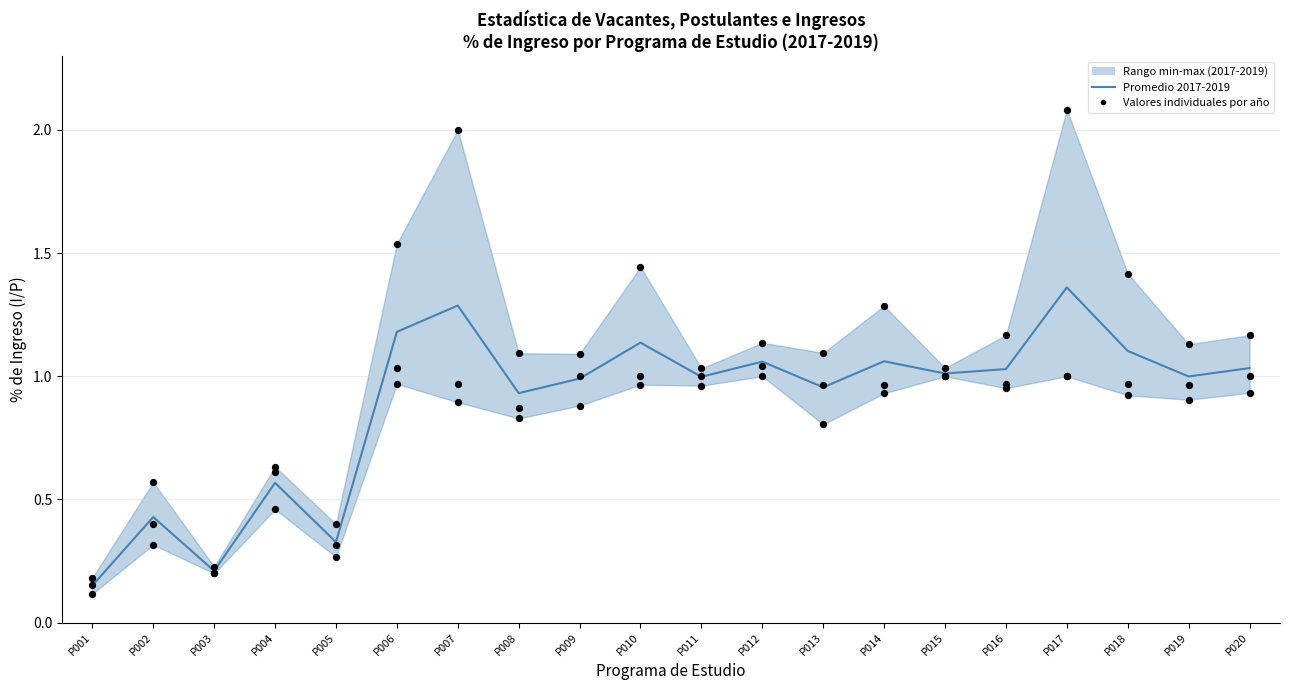

At which category is the sum across all series the highest?

P017